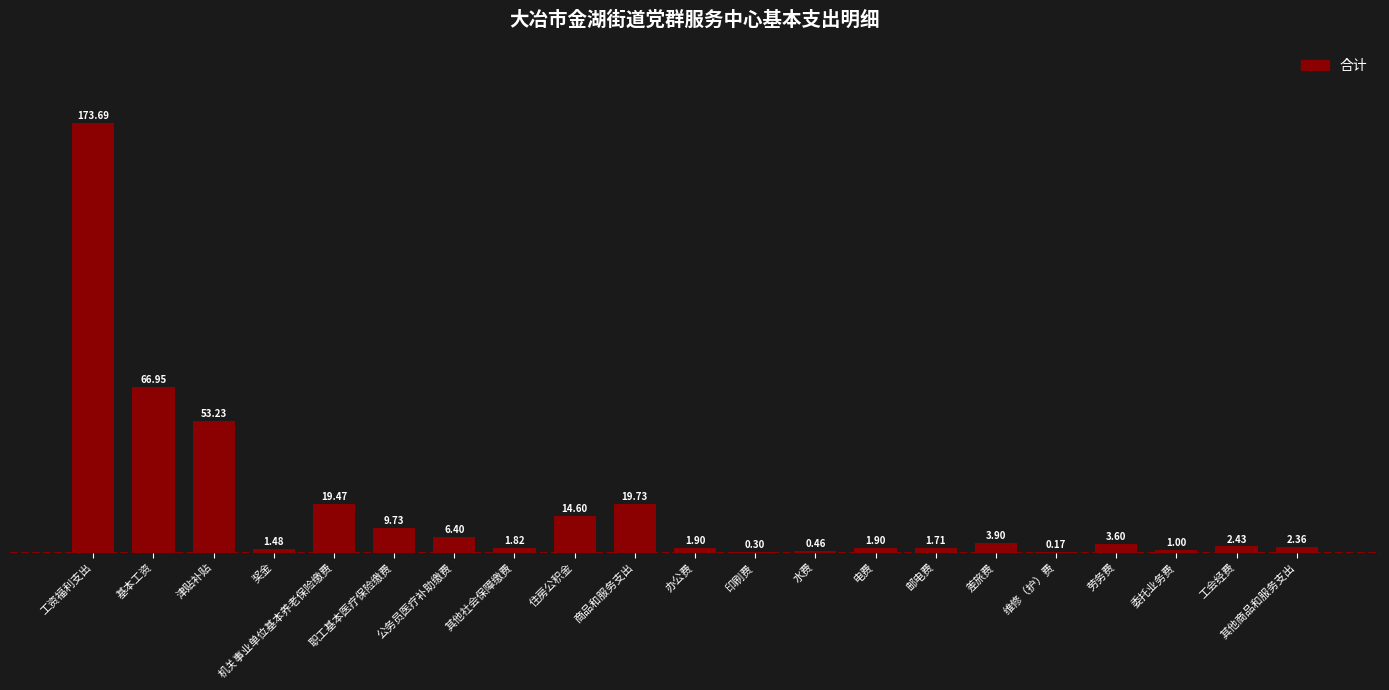

Which category has the highest value across all series?

工资福利支出